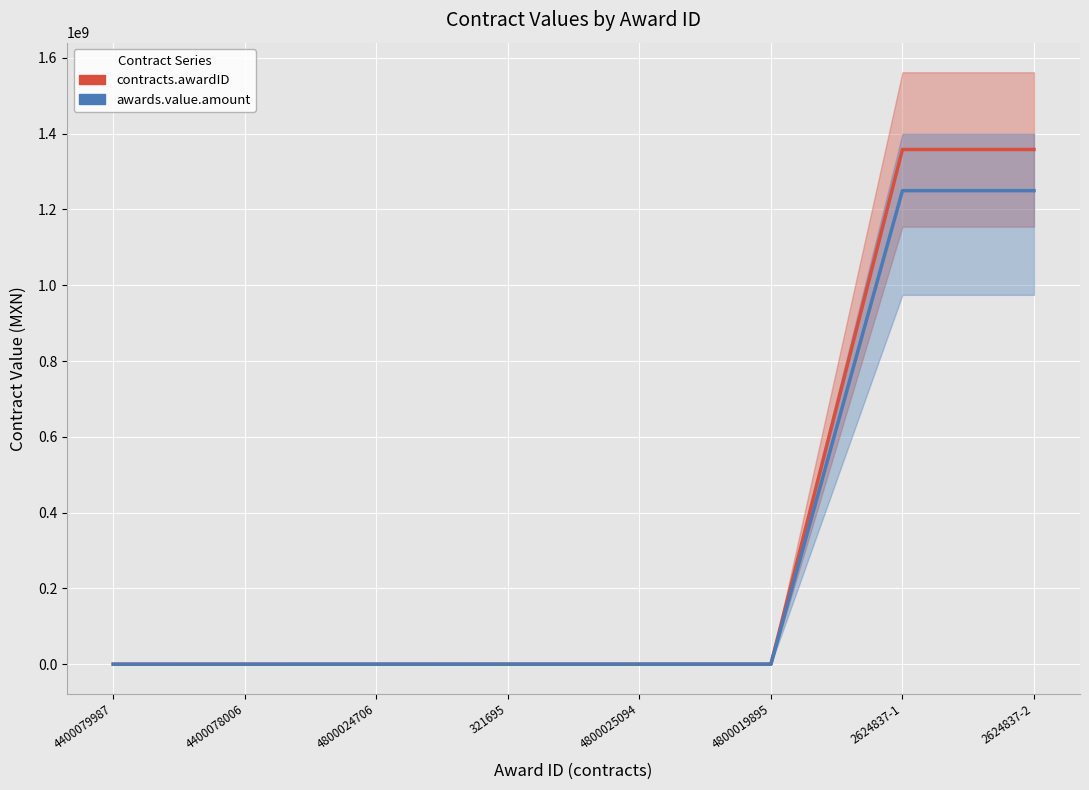

Is this an area chart (filled region under the line)?

No